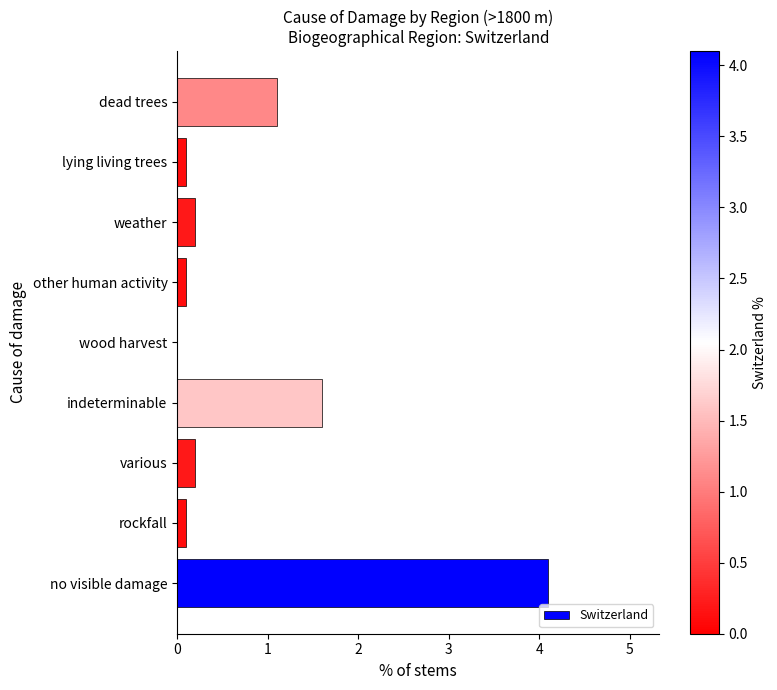

Are the bars horizontal?

Yes